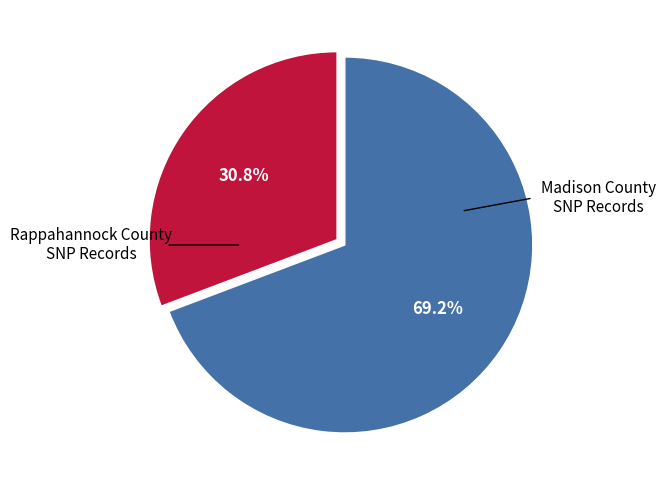

Count the number of slices in the pie.

2